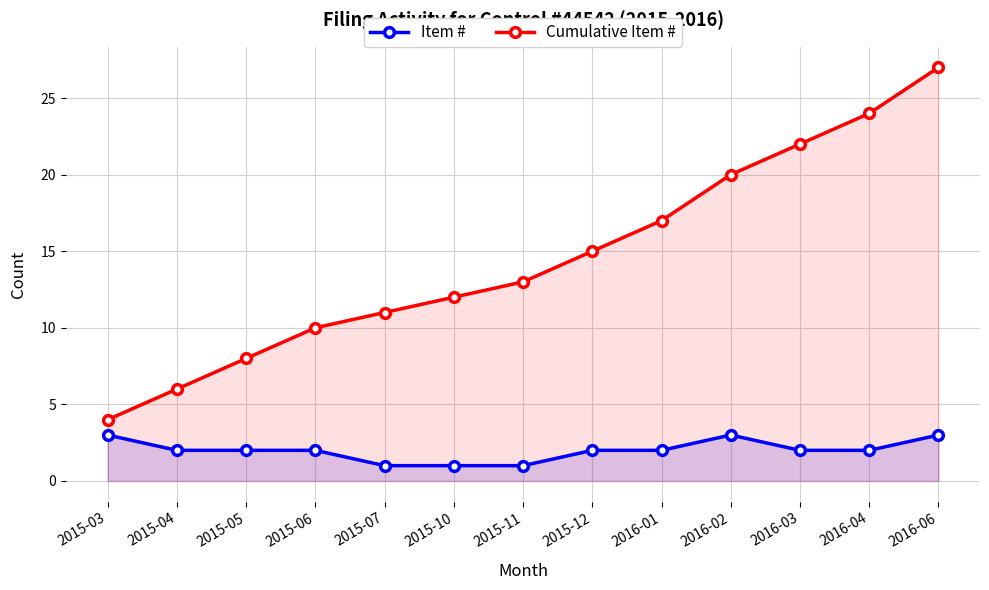

How many data points in Cumulative Item # are above 13?

6